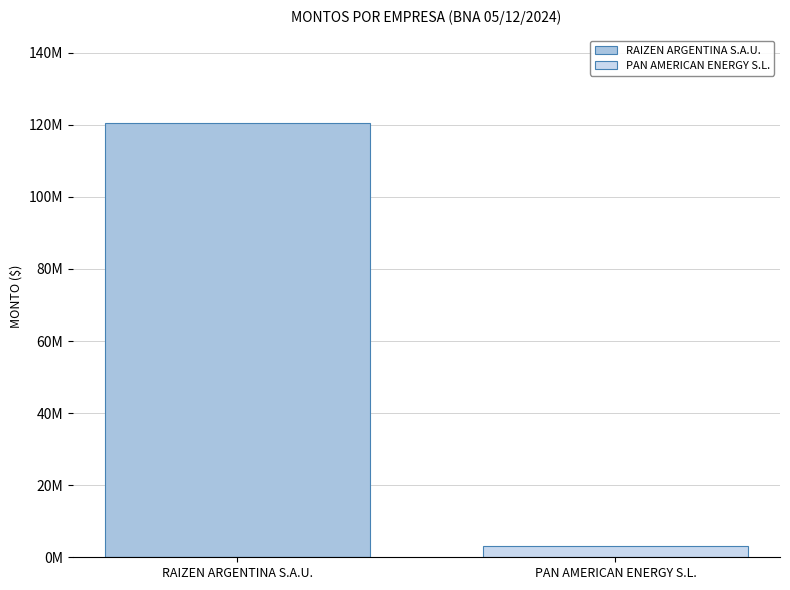

Which series has the widest spread of values?

RAIZEN ARGENTINA S.A.U.